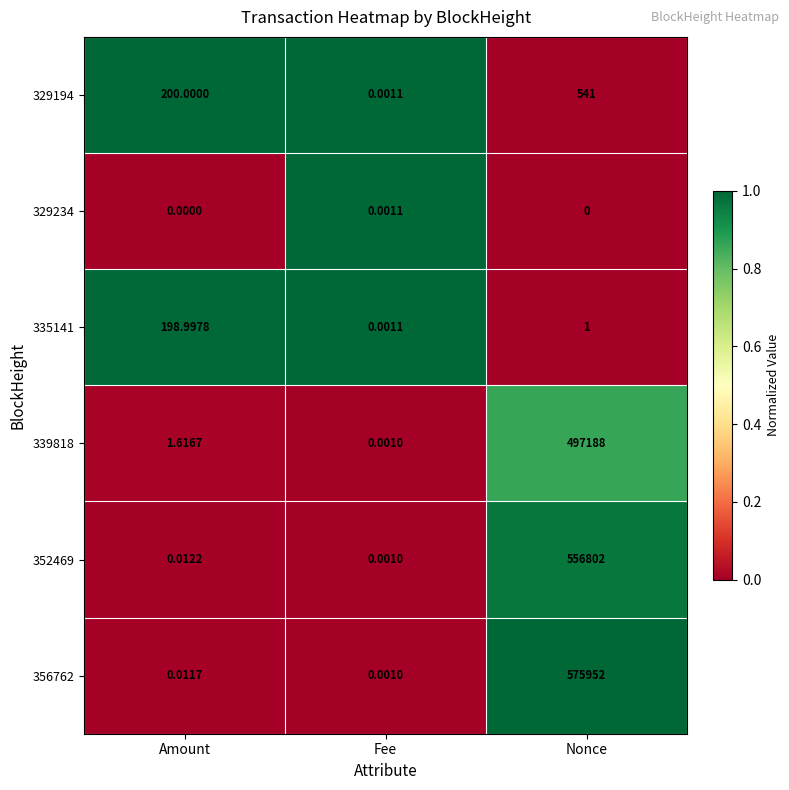

Rank the categories by 335141 value from highest to lowest.

Amount, Nonce, Fee